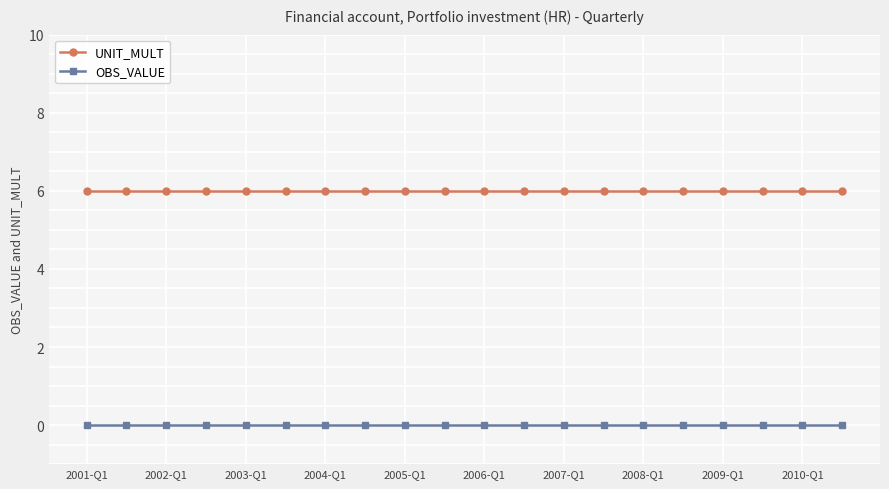

List the series in order of their overall mean, highest first.

UNIT_MULT, OBS_VALUE